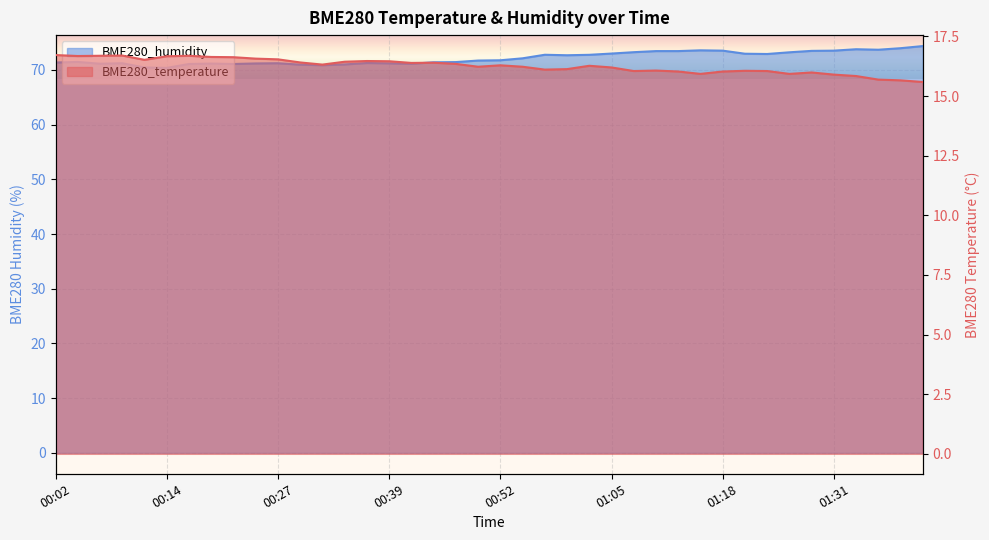

What is the total value across all series at 01:23?

89.0